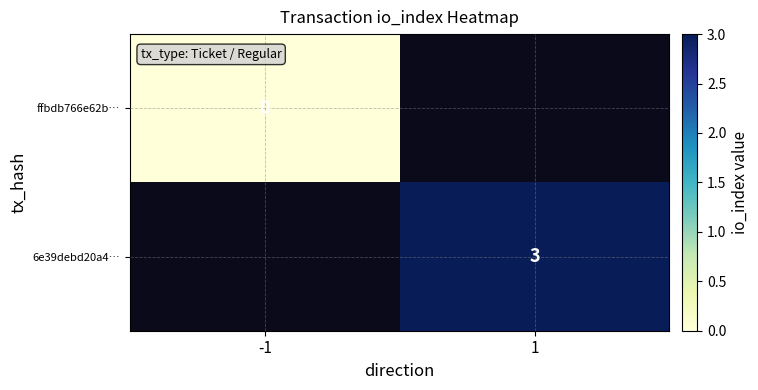

The 6e39debd20a4… series shows 1.6 at 1. True or false?

False